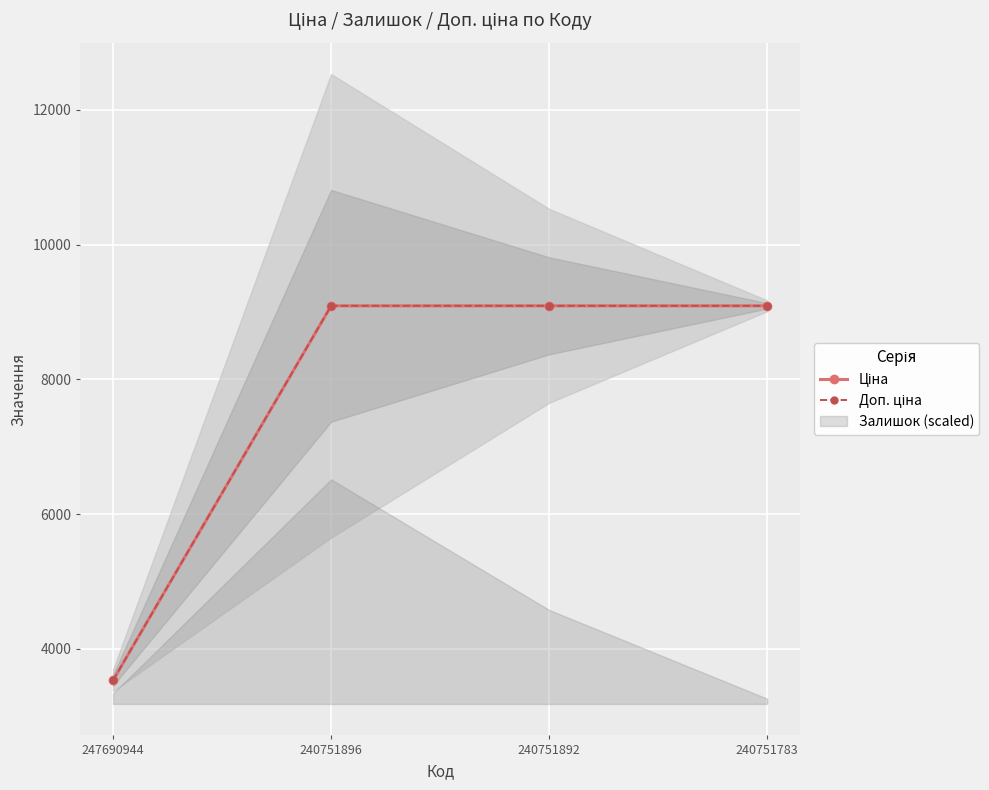

What is the average value of the Доп. ціна series?

7702.3